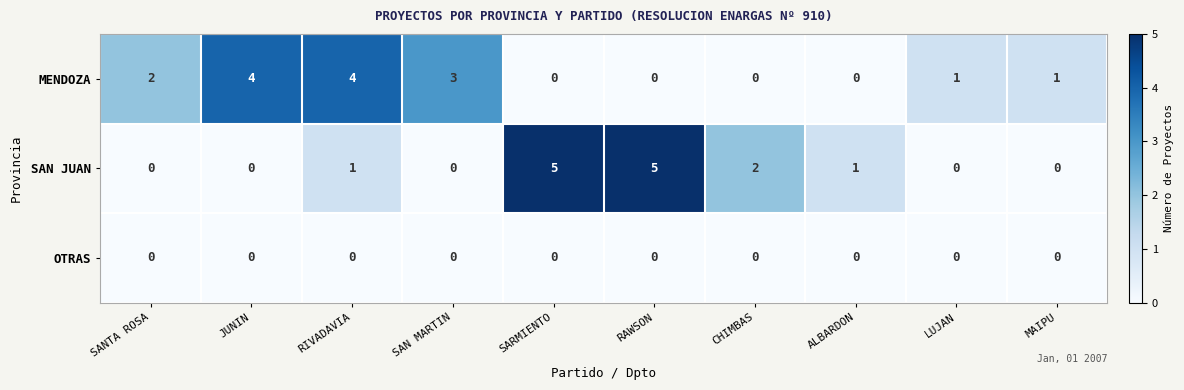

At how many categories does at least one series exceed 0?

10